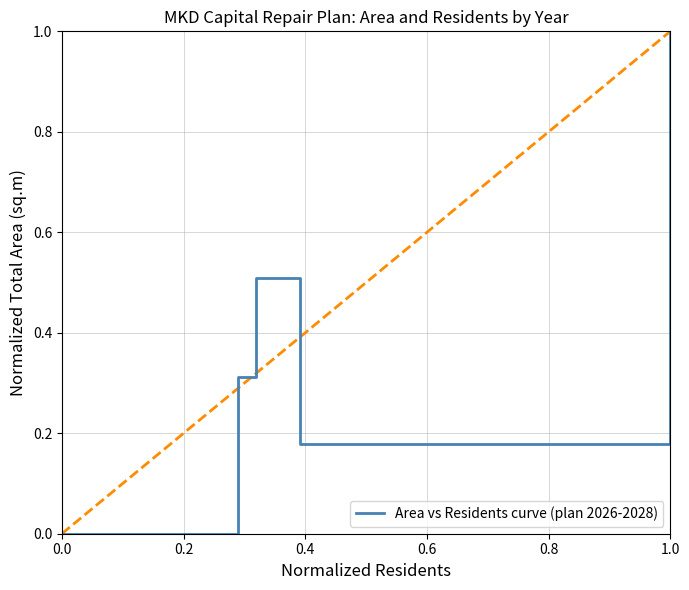

What is the greatest value displayed?

1.0